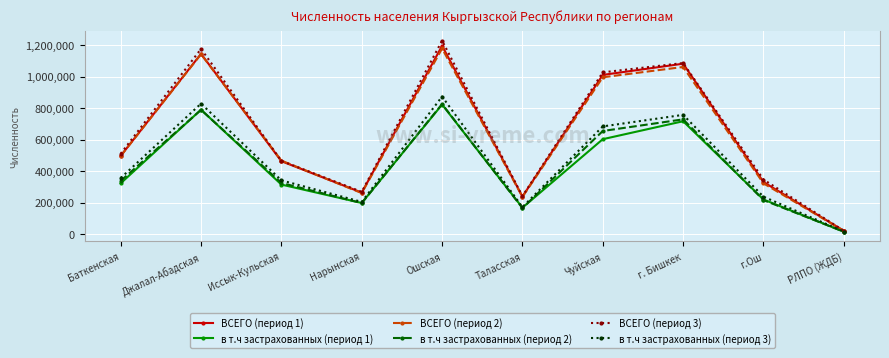

The ВСЕГО (период 1) series shows 2020868 at Ошская. True or false?

False